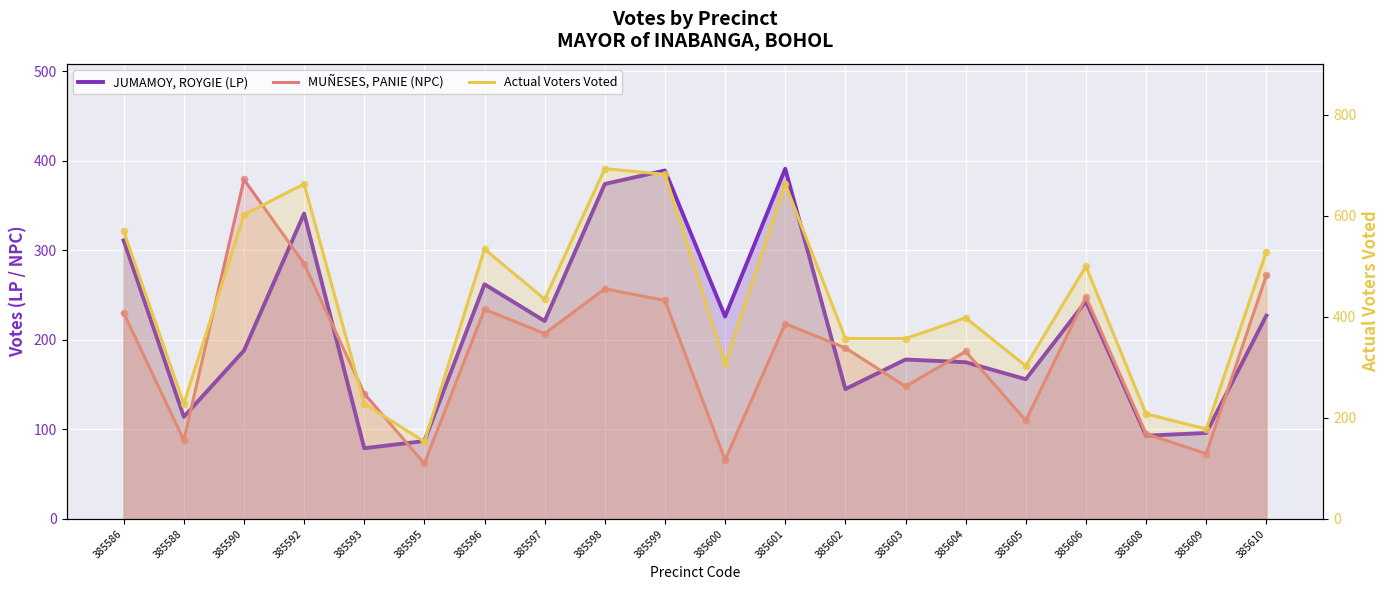

At how many categories does at least one series exceed 467?

9